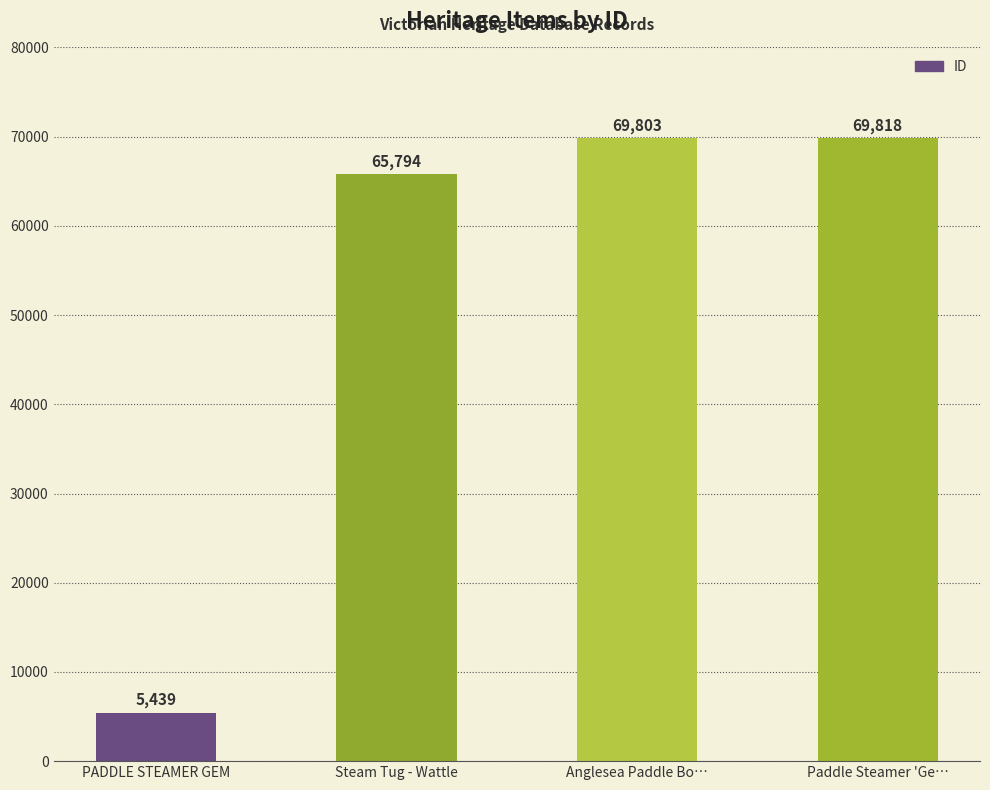

What is the sum of all values?

210854